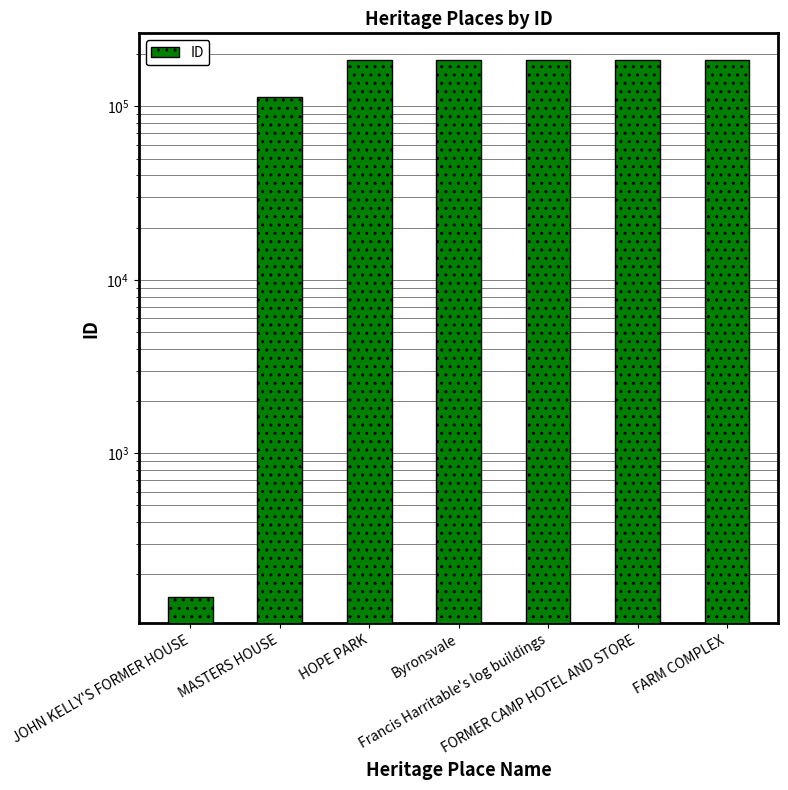

Count the number of data series in this chart.

1